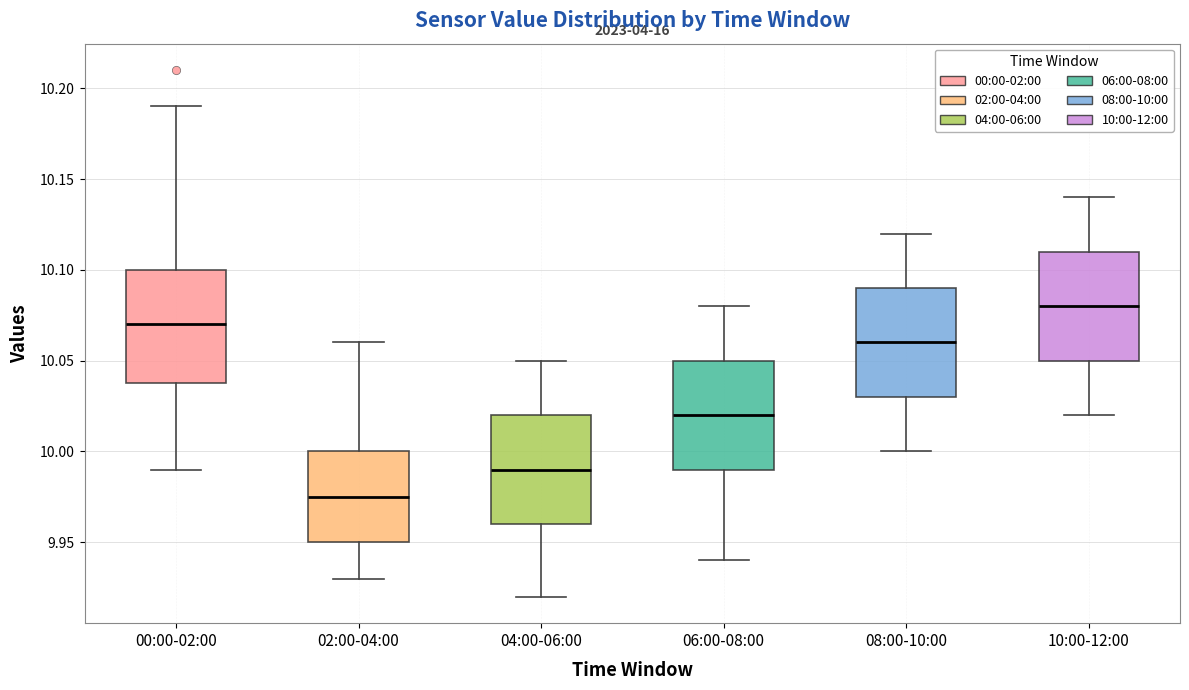

Reading left to right, transcribe this box plot: for each box, give where its median line is, the range the box spans, and where its two whiskers end, as read against the y-axis. The values are not printed on the chart, so give them approximately, as read against the axis.

00:00-02:00: median 10.070, box 10.040 to 10.100, whiskers 9.990 to 10.190
02:00-04:00: median 9.975, box 9.950 to 10.000, whiskers 9.930 to 10.060
04:00-06:00: median 9.990, box 9.960 to 10.020, whiskers 9.920 to 10.050
06:00-08:00: median 10.020, box 9.990 to 10.050, whiskers 9.940 to 10.080
08:00-10:00: median 10.060, box 10.030 to 10.090, whiskers 10.000 to 10.120
10:00-12:00: median 10.080, box 10.050 to 10.110, whiskers 10.020 to 10.140